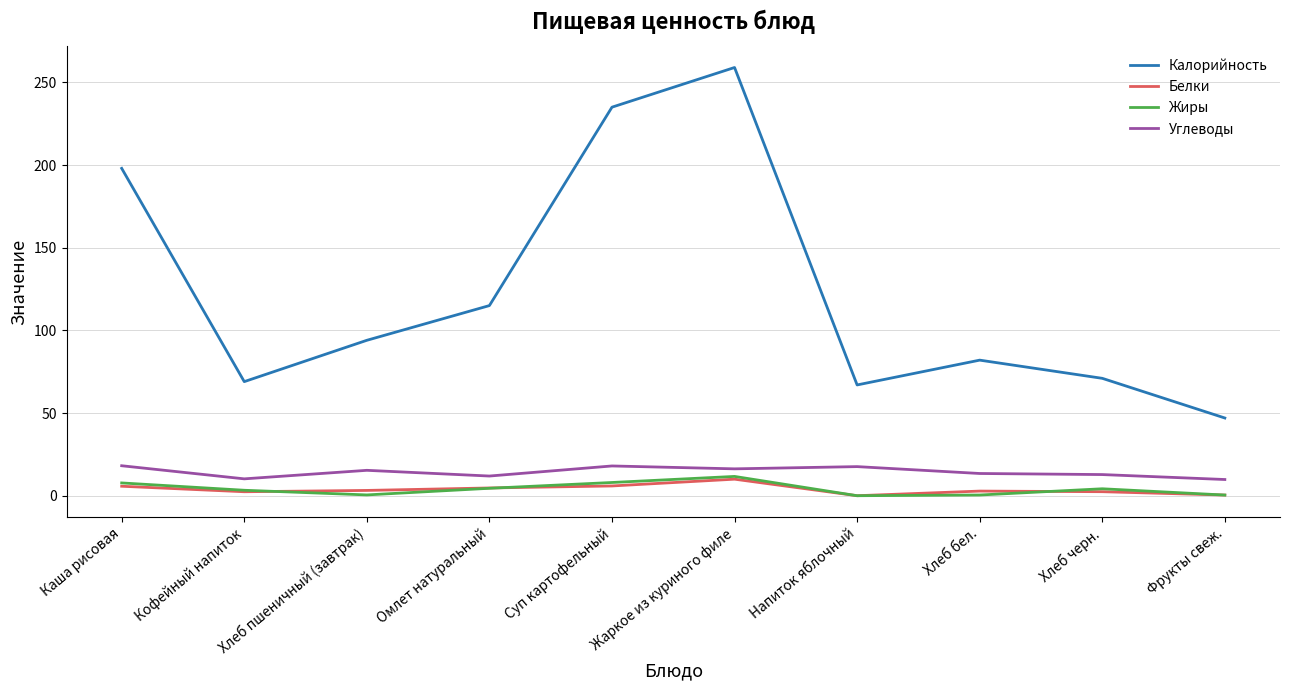

At which category is the sum across all series the highest?

Жаркое из куриного филе